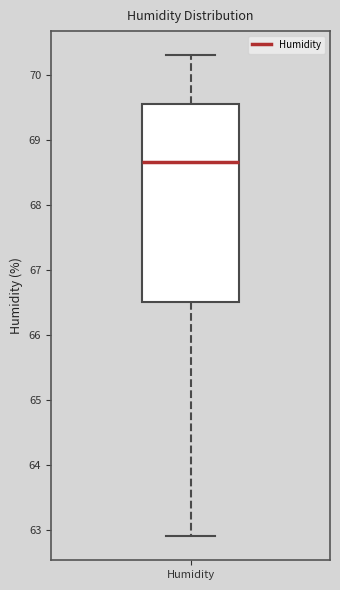

Read this box plot against the y-axis: the position of the median line, the range covered by the box, and the ends of both whiskers. The values are not printed on the chart, so give them approximately, as read against the axis.

median 68.7, box 66.5 to 69.6, whiskers 62.9 to 70.3